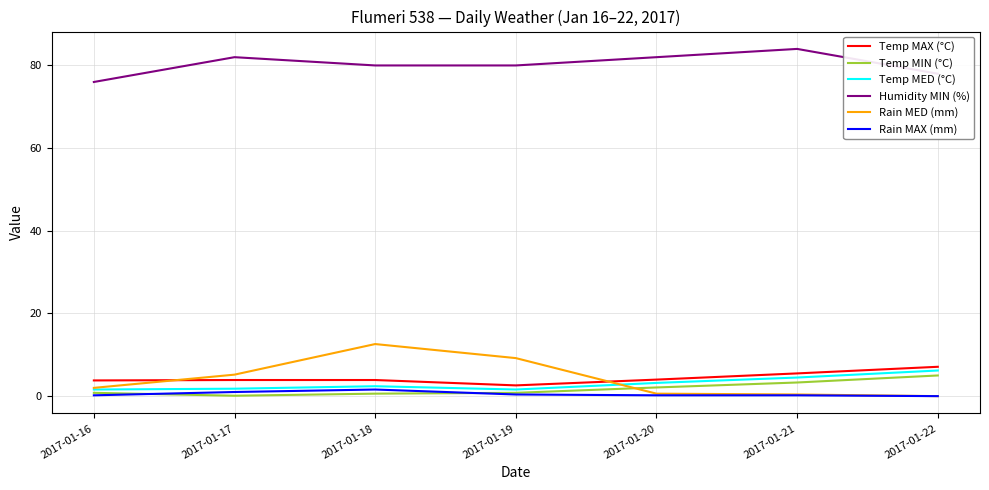

Which label corresponds to the largest value in the chart?

2017-01-21